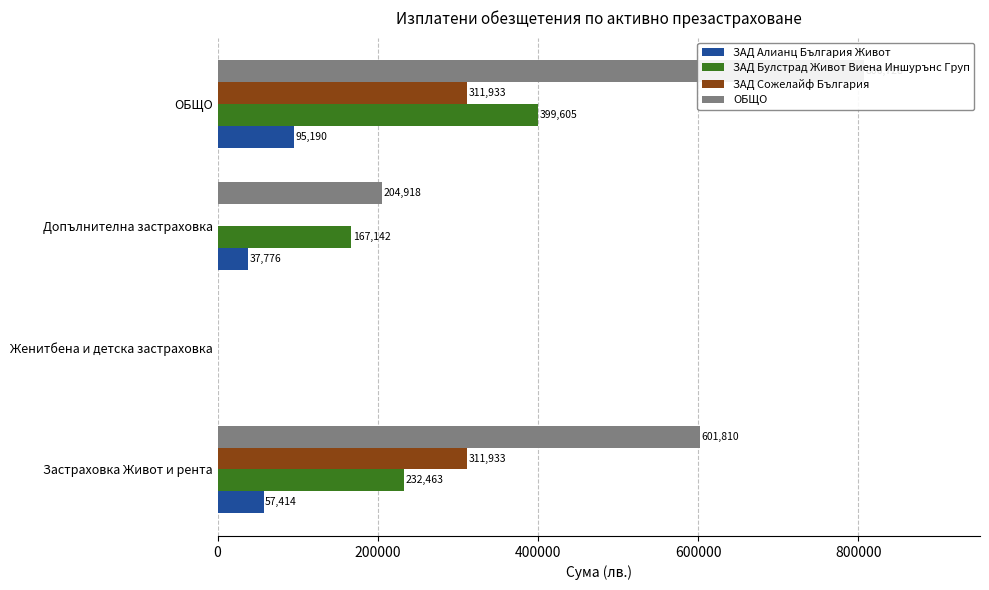

Reading left to right, transcribe all the data shown in this chart.

ЗАД Алианц България Живот: 0=57413.5	200000=0.0	400000=37776.3	600000=95189.9
ЗАД Булстрад Живот Виена Иншурънс Груп: 0=232463.4	200000=0.0	400000=167141.9	600000=399605.3
ЗАД Сожелайф България: 0=311932.9	200000=0.0	400000=0.0	600000=311932.9
ОБЩО: 0=601809.9	200000=0.0	400000=204918.2	600000=806728.1